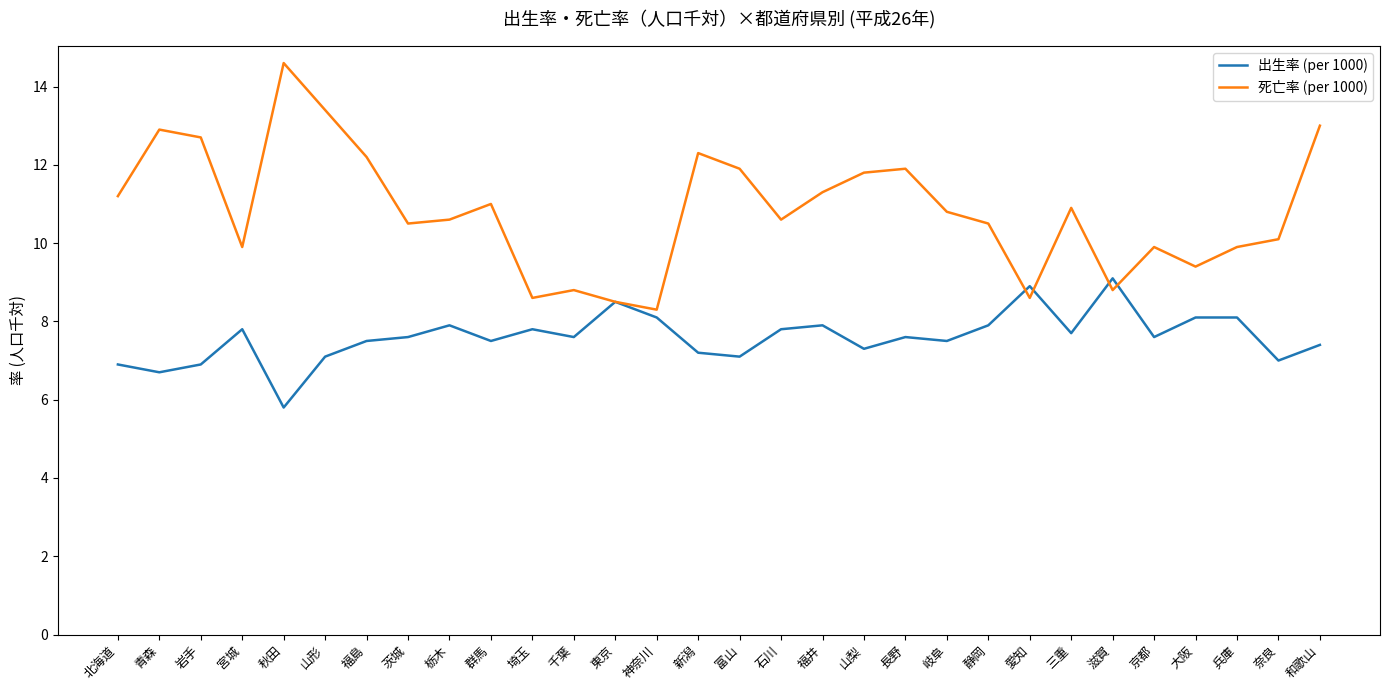

True or false: 出生率 (per 1000) and 死亡率 (per 1000) intersect in this chart.

True